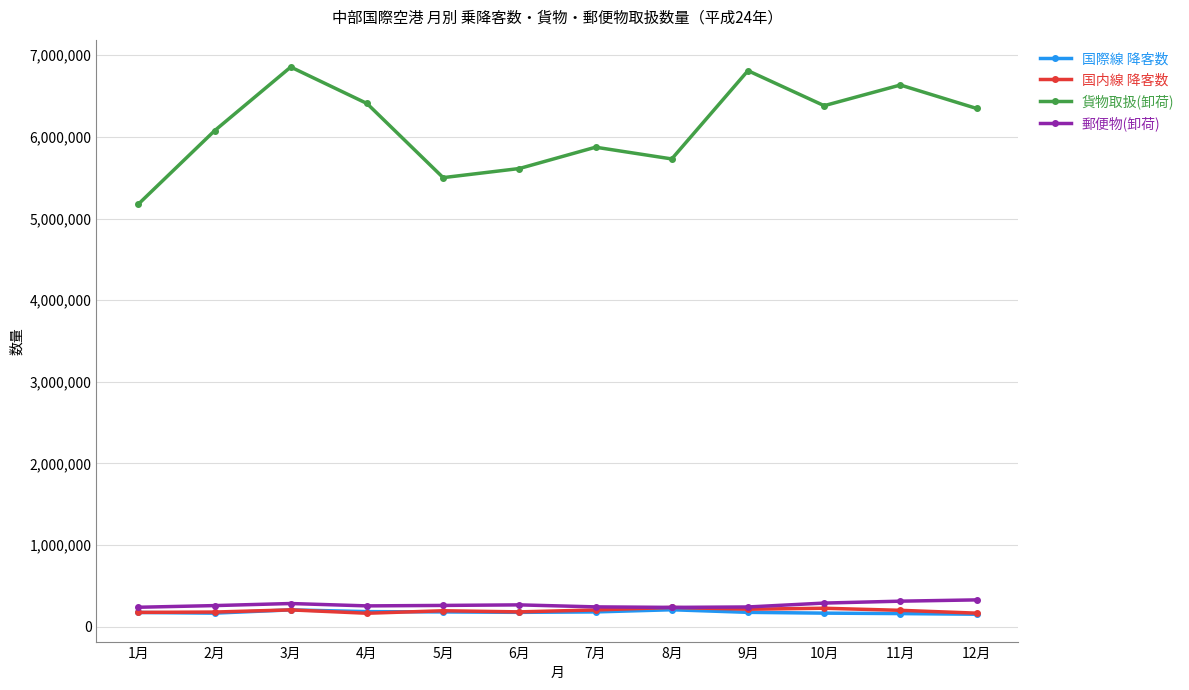

Is the value of 国際線 降客数 at 4月 greater than the value of 貨物取扱(卸荷) at 7月?

No